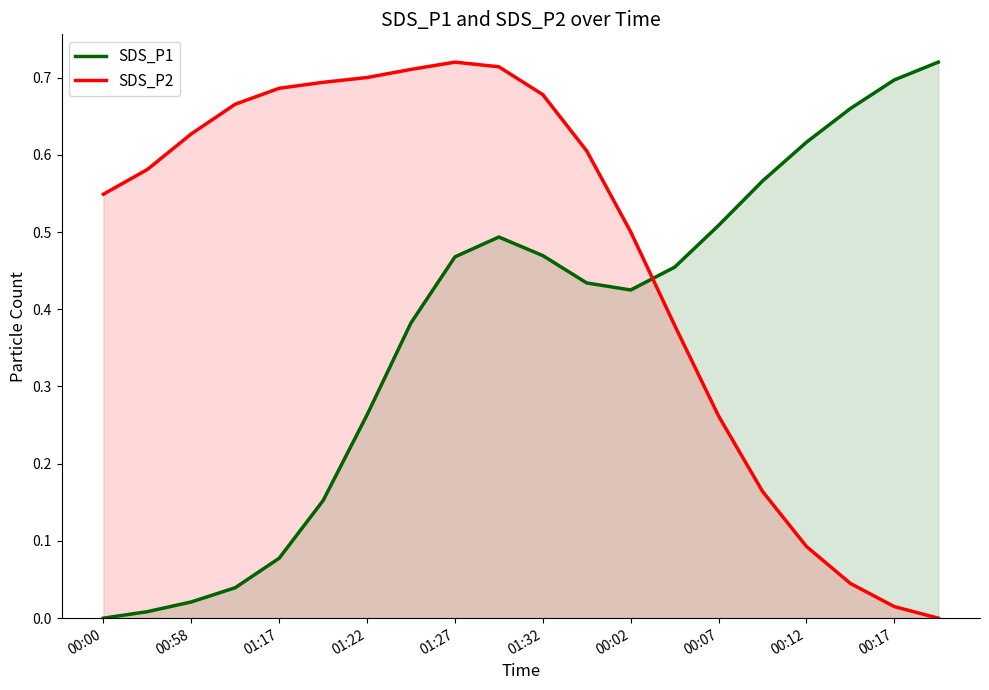

The value of SDS_P1 at 00:17 is 0.3. True or false?

False